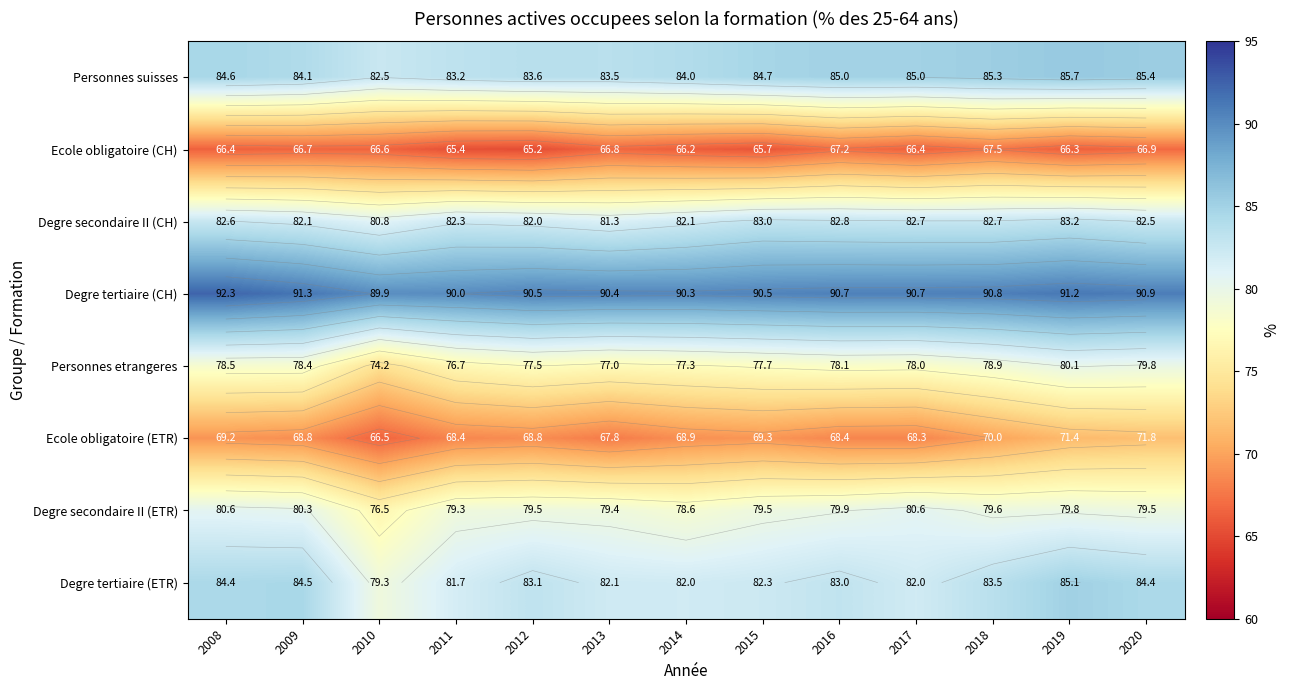

What is the greatest value displayed?

92.3